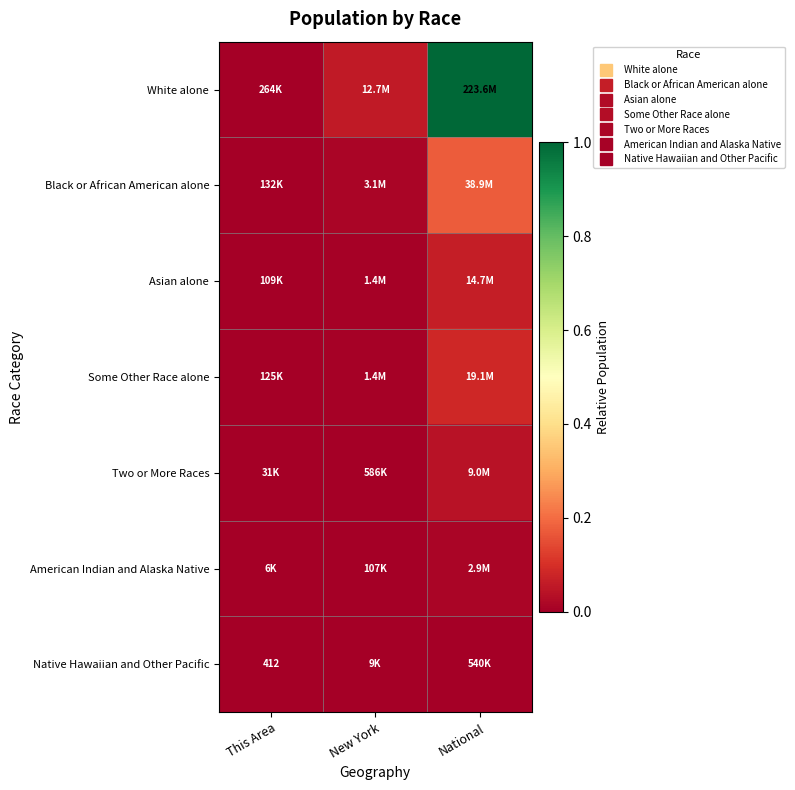

At which category is the sum across all series the highest?

National